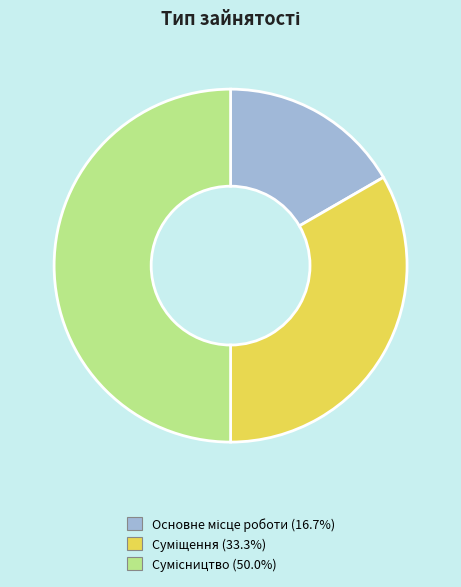

To the nearest percent, what is the average slice percentage?

33%